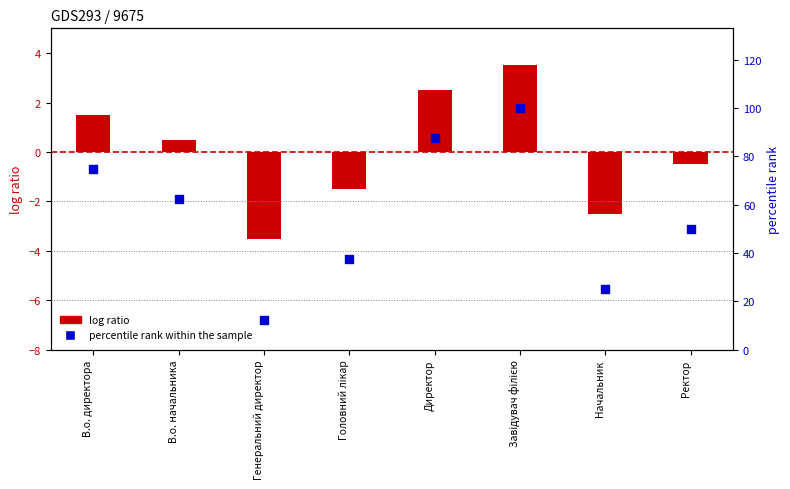

Which series has the widest spread of Y values?

percentile rank within the sample